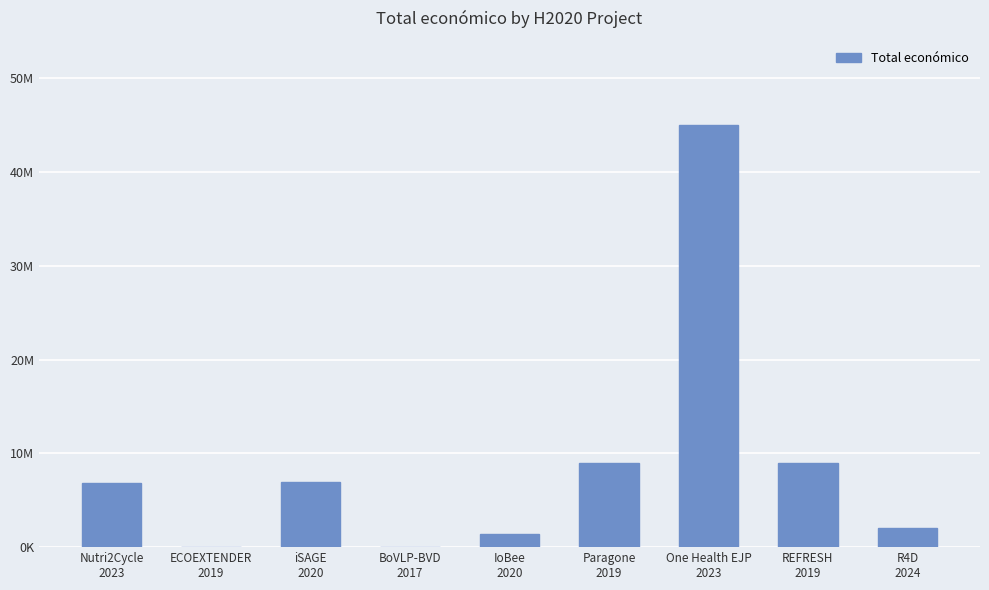

What is the smallest value displayed?

50000